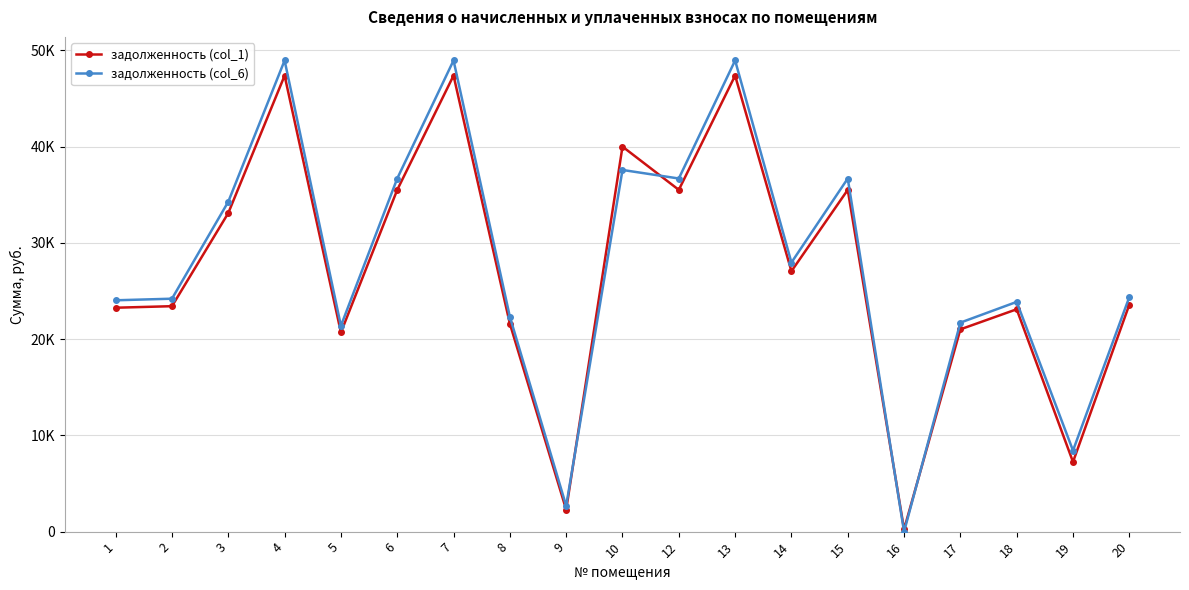

List the series in order of their overall mean, lowest first.

задолженность (col_1), задолженность (col_6)